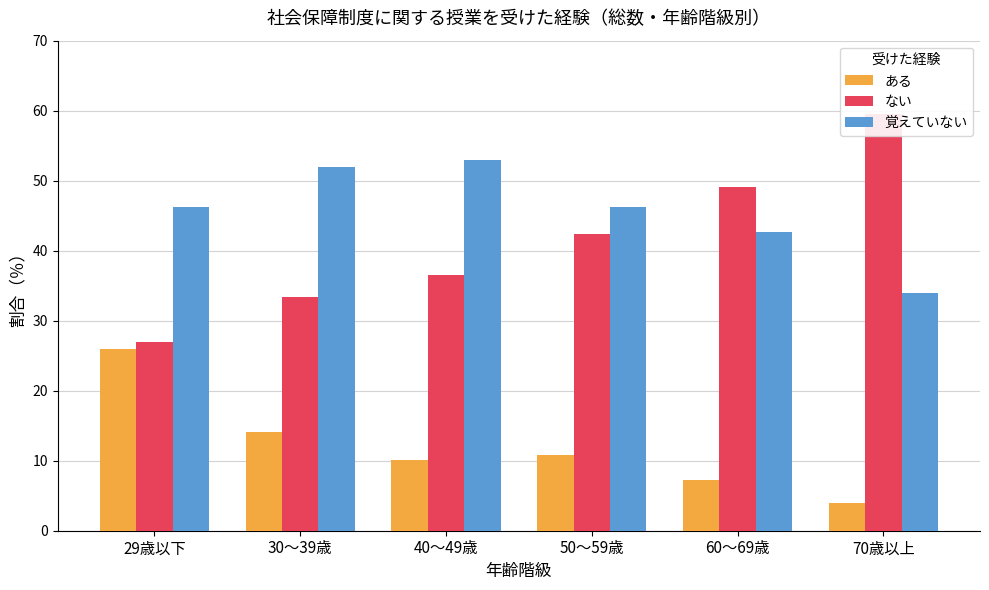

What position from the left is 70歳以上?

6